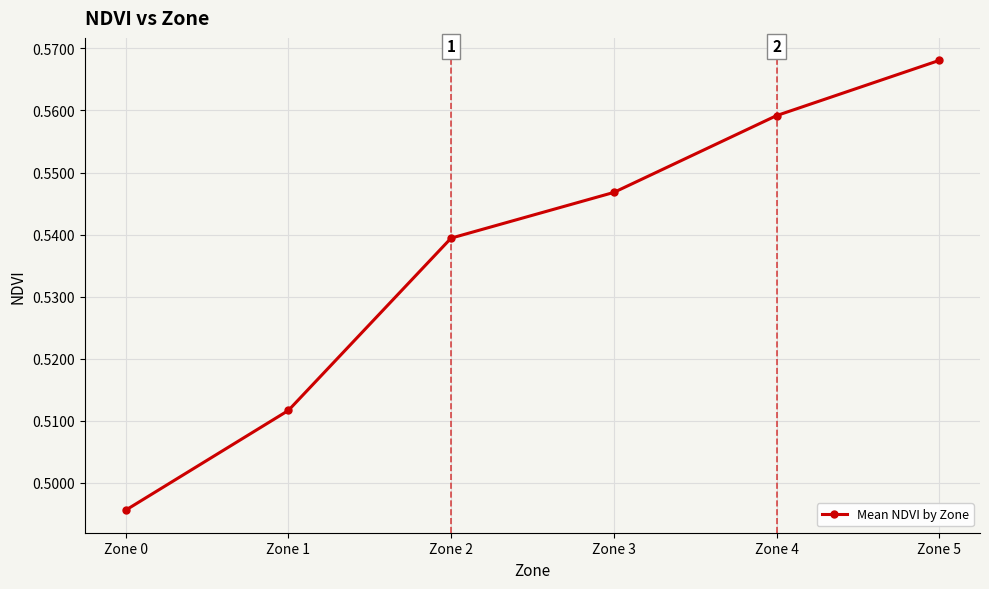

How many lines are shown in the chart?

1